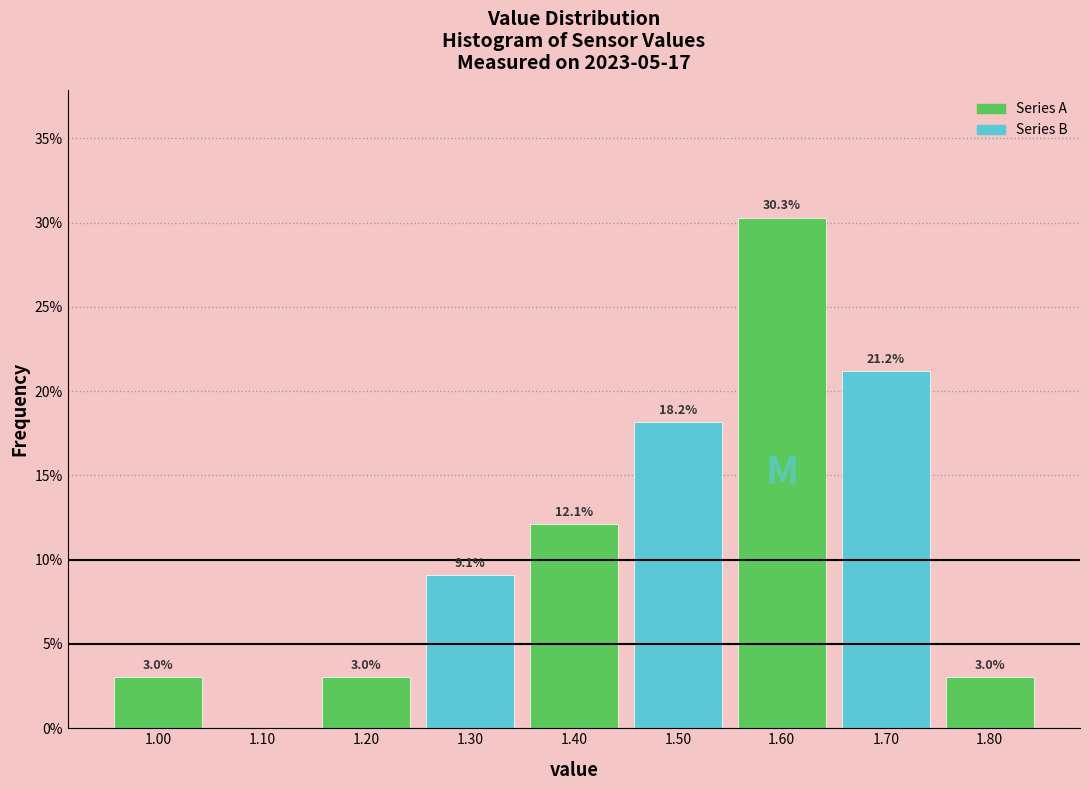

Over which range of the x-axis is the bar tallest?

1.55 to 1.65